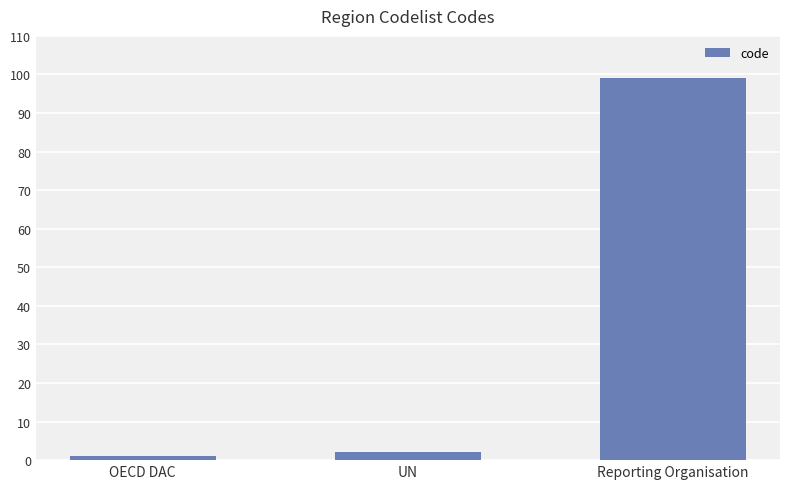

How many categories are shown in the chart?

3